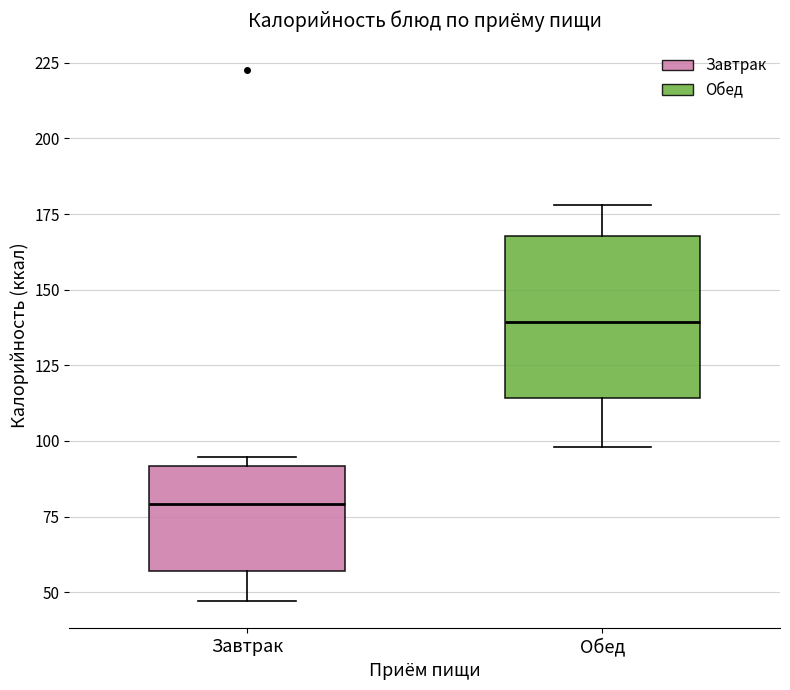

Which box has the highest median line?

Обед